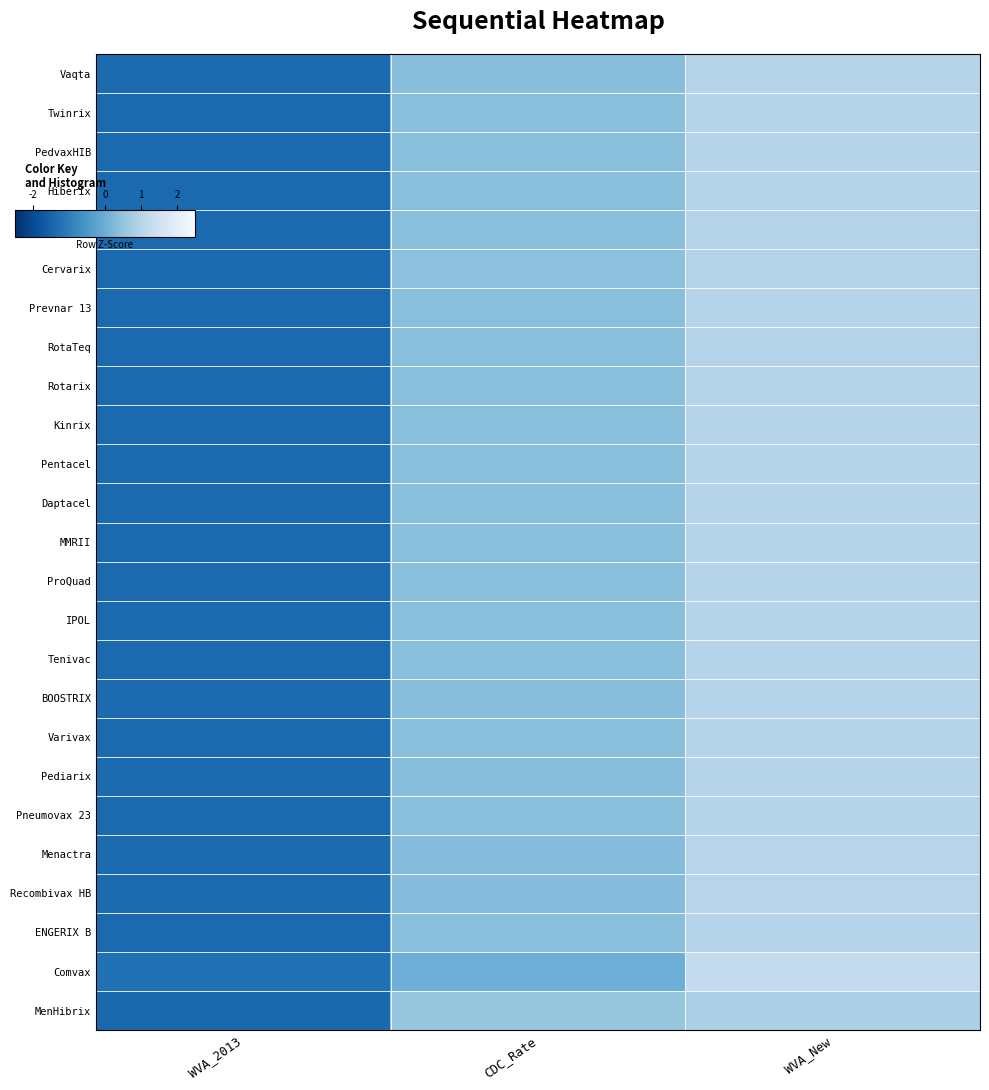

At how many categories does at least one series exceed -1?

2